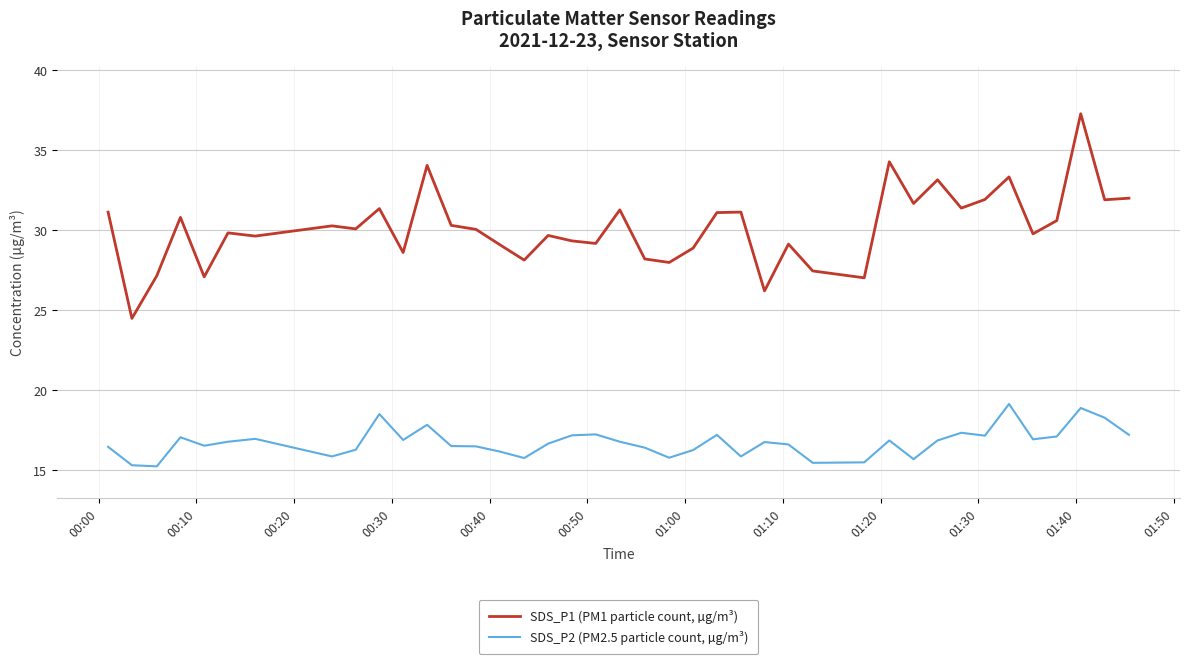

Which series has the widest spread of values?

SDS_P1 (PM1 particle count, µg/m³)